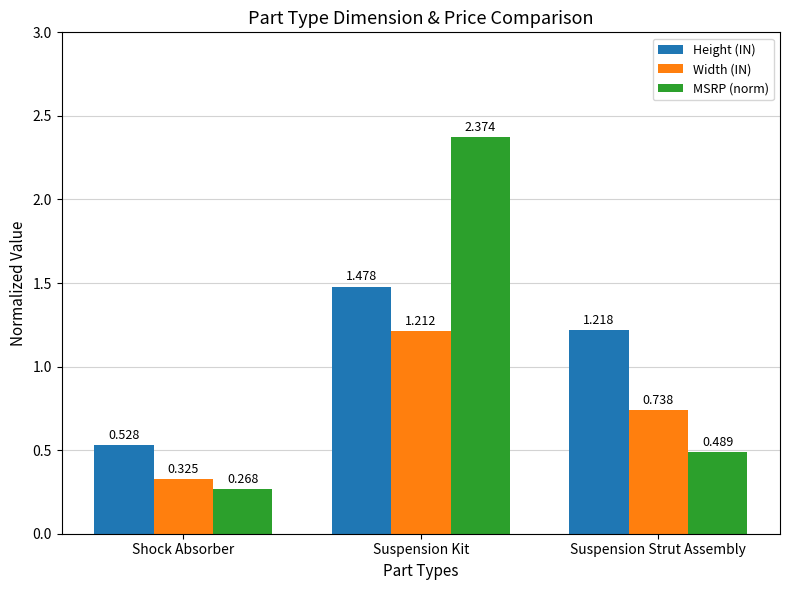

What position from the right is Shock Absorber?

3